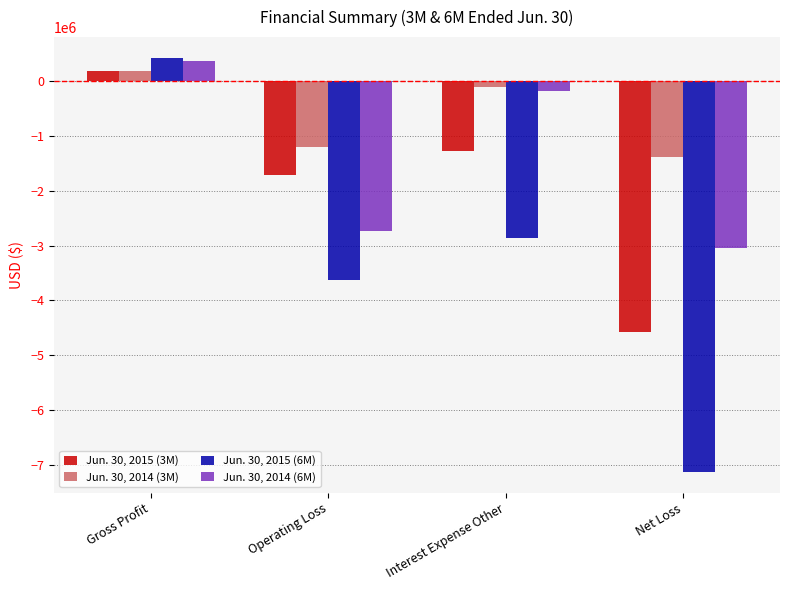

What is the difference between the highest and lowest values at Net Loss?

5756216